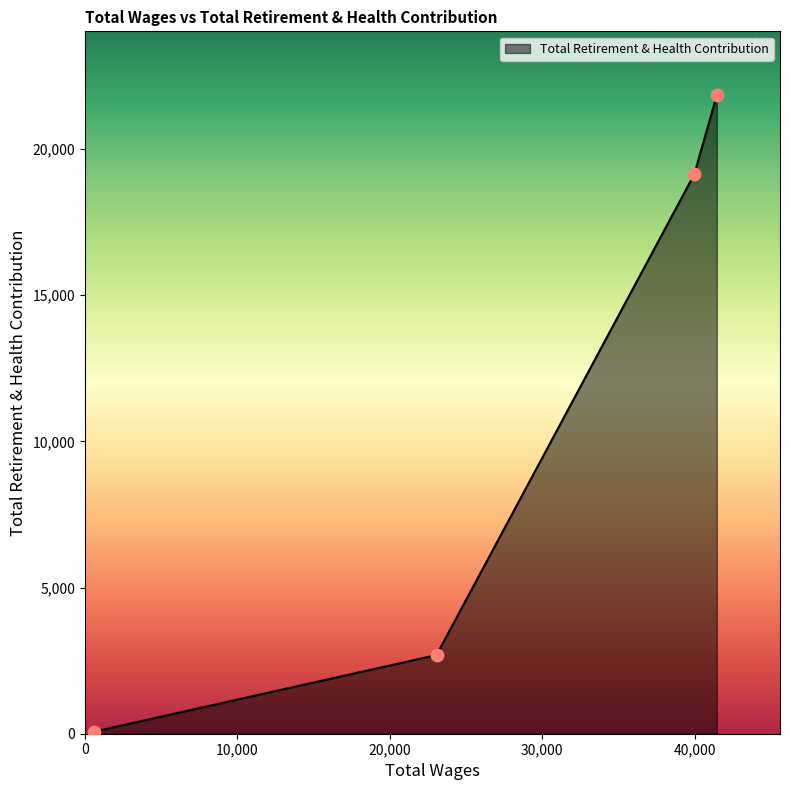

What is the maximum value shown in the chart?

21845